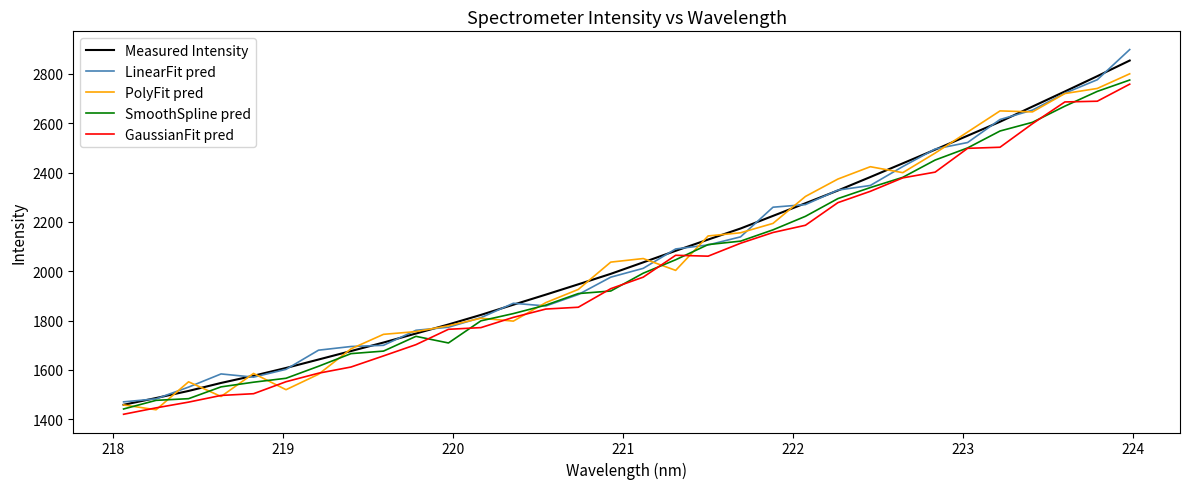

Which series has the largest range (max minus min)?

LinearFit pred